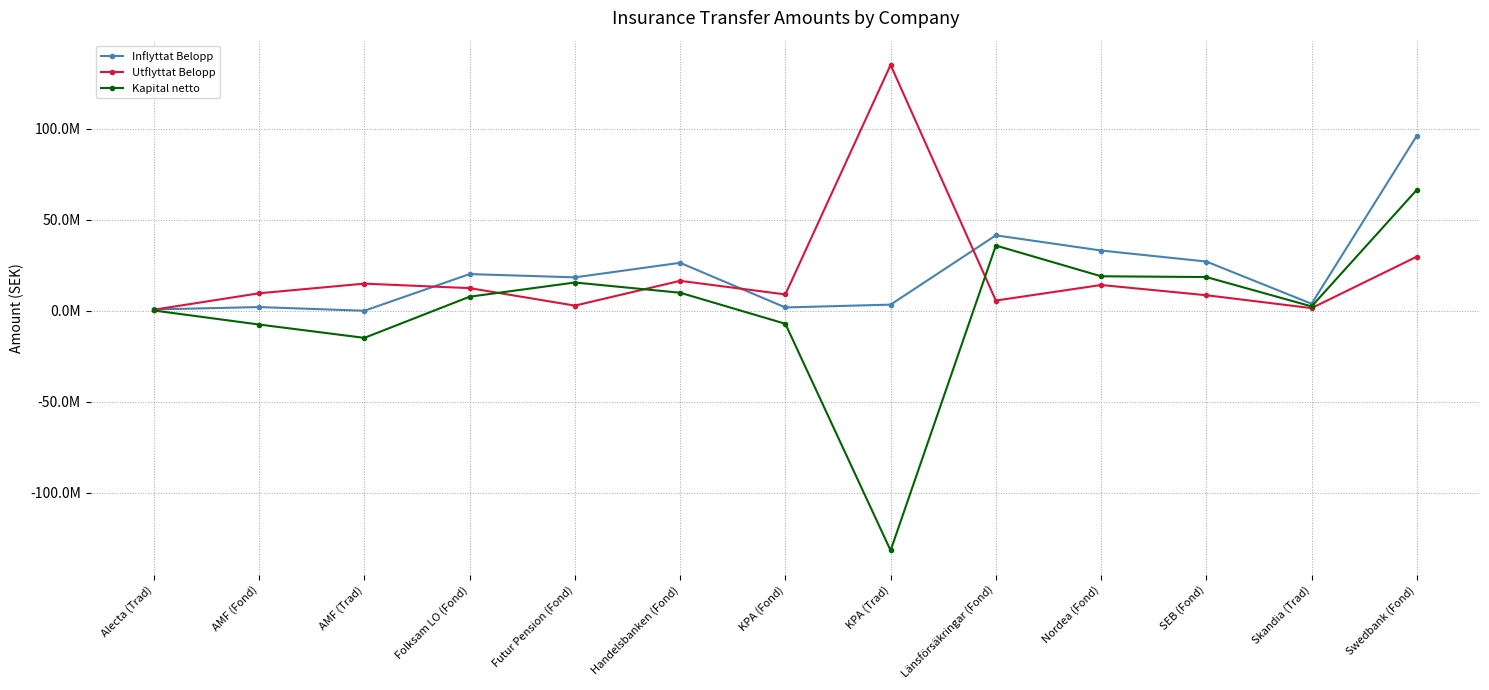

Reading left to right, what are all the values shown in this chart?

Inflyttat Belopp: Alecta (Trad)=706183.1	AMF (Fond)=2029885.4	AMF (Trad)=0.0	Folksam LO (Fond)=20144439.1	Futur Pension (Fond)=18338515.9	Handelsbanken (Fond)=26333797.5	KPA (Fond)=1811720.6	KPA (Trad)=3359985.7	Länsförsäkringar (Fond)=41428259.7	Nordea (Fond)=33086245.0	SEB (Fond)=27032174.4	Skandia (Trad)=3826159.3	Swedbank (Fond)=96143996.4
Utflyttat Belopp: Alecta (Trad)=556652.2	AMF (Fond)=9596546.6	AMF (Trad)=14894812.5	Folksam LO (Fond)=12429845.2	Futur Pension (Fond)=2823086.6	Handelsbanken (Fond)=16433209.9	KPA (Fond)=8962523.1	KPA (Trad)=135014242.7	Länsförsäkringar (Fond)=5608194.0	Nordea (Fond)=14142252.0	SEB (Fond)=8528017.2	Skandia (Trad)=1440087.0	Swedbank (Fond)=29715291.3
Kapital netto: Alecta (Trad)=149531.0	AMF (Fond)=-7566661.2	AMF (Trad)=-14894812.5	Folksam LO (Fond)=7714593.9	Futur Pension (Fond)=15515429.4	Handelsbanken (Fond)=9900587.6	KPA (Fond)=-7150802.5	KPA (Trad)=-131654257.0	Länsförsäkringar (Fond)=35820065.7	Nordea (Fond)=18943993.0	SEB (Fond)=18504157.2	Skandia (Trad)=2386072.3	Swedbank (Fond)=66428705.0